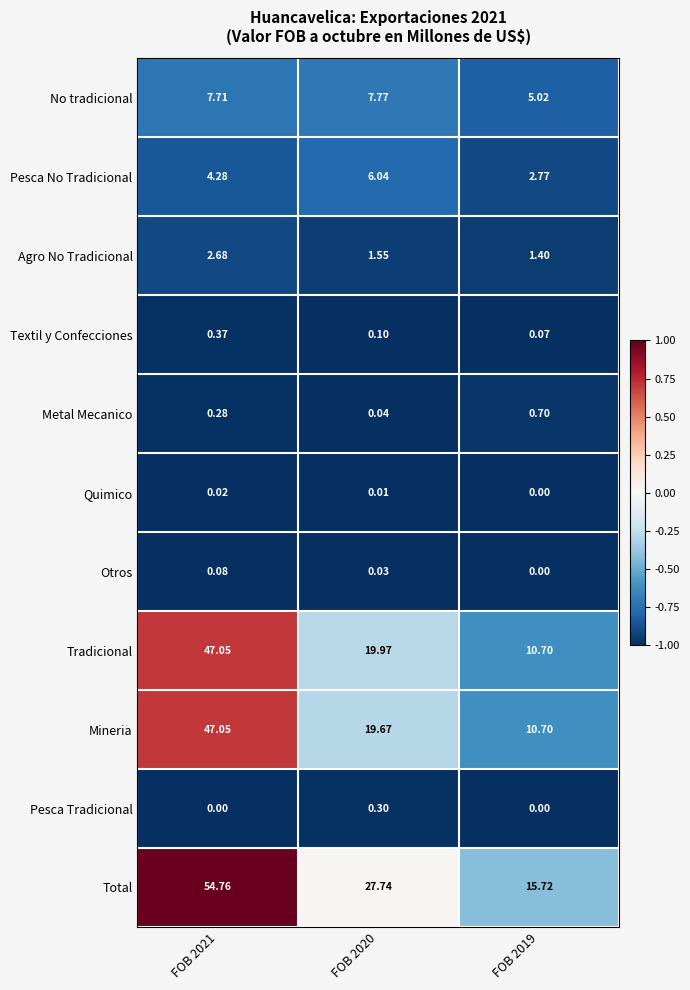

Which series changed the most between FOB 2021 and FOB 2020?

Mineria